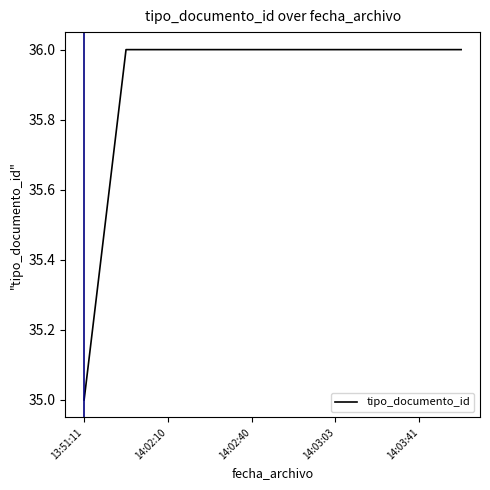

What is the greatest value displayed?

36